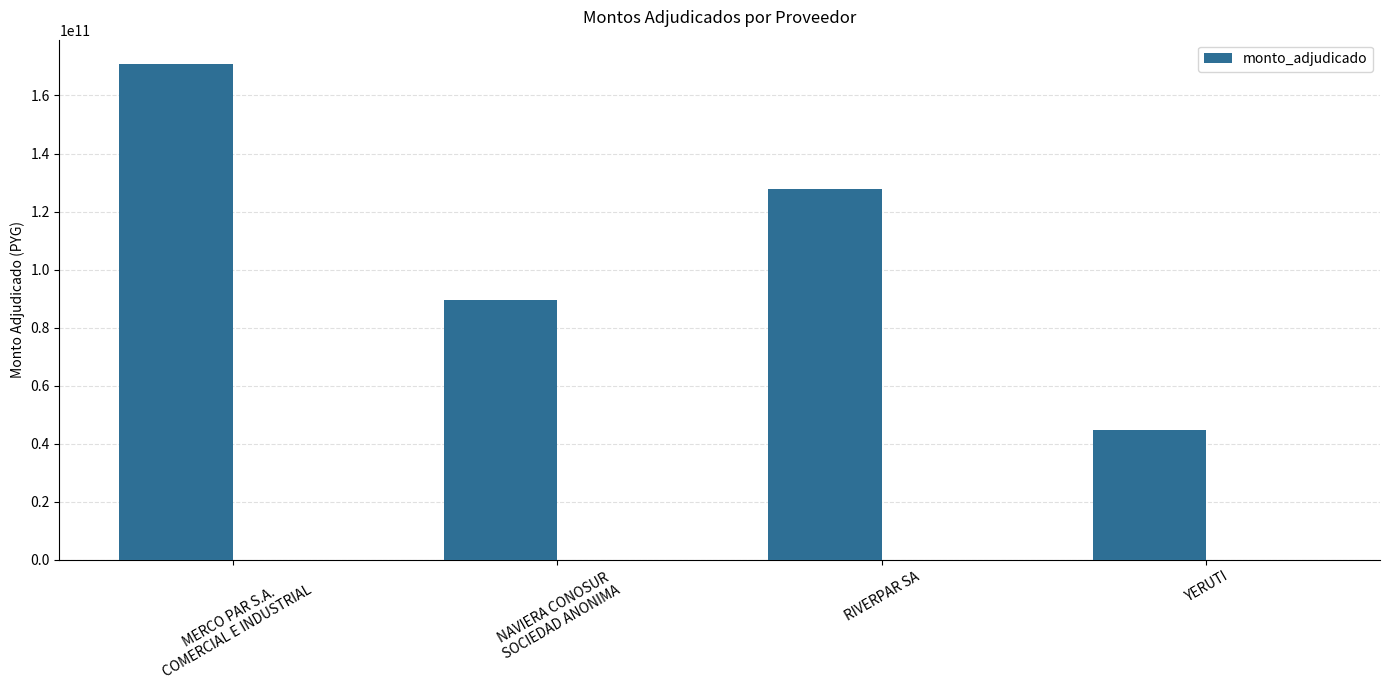

Where is the data nearest to the value 107743119500?

NAVIERA CONOSUR
SOCIEDAD ANONIMA